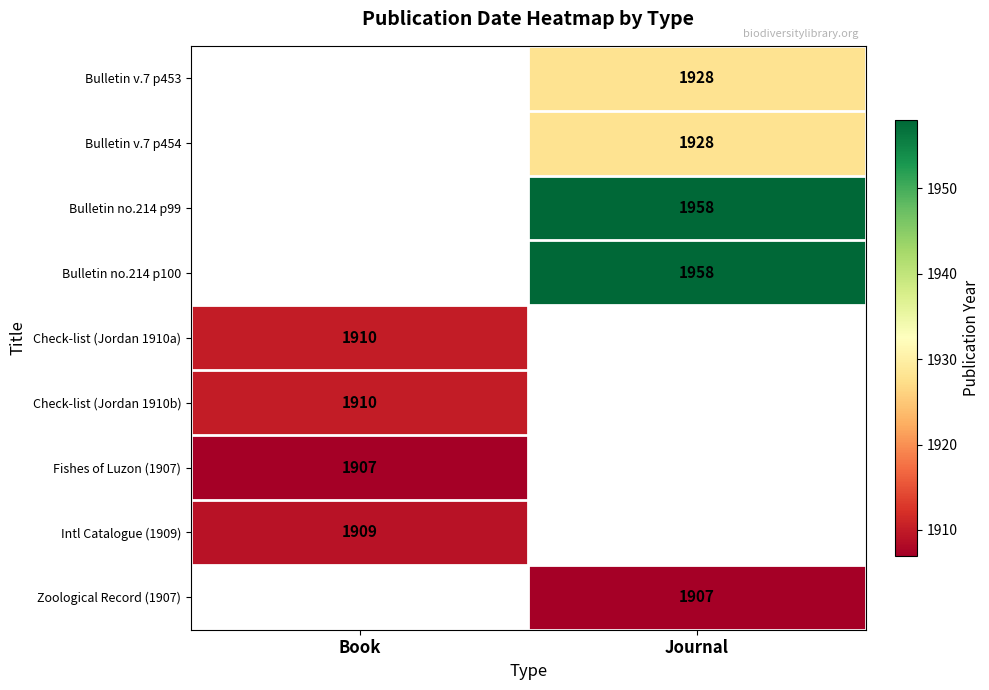

Is it true that Check-list (Jordan 1910a) equals 1910 at Book?

True